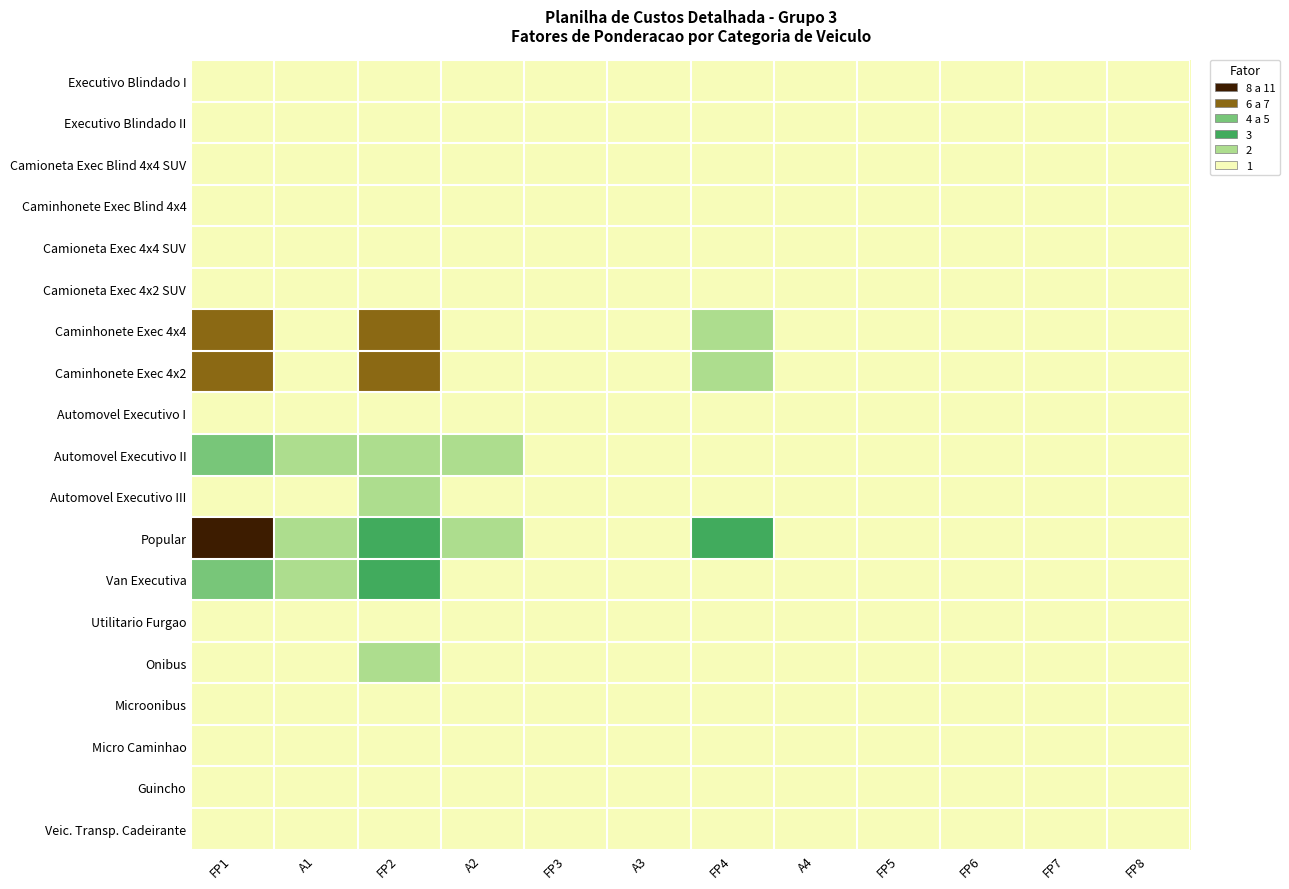

Between FP8 and FP1, which is larger?

FP8